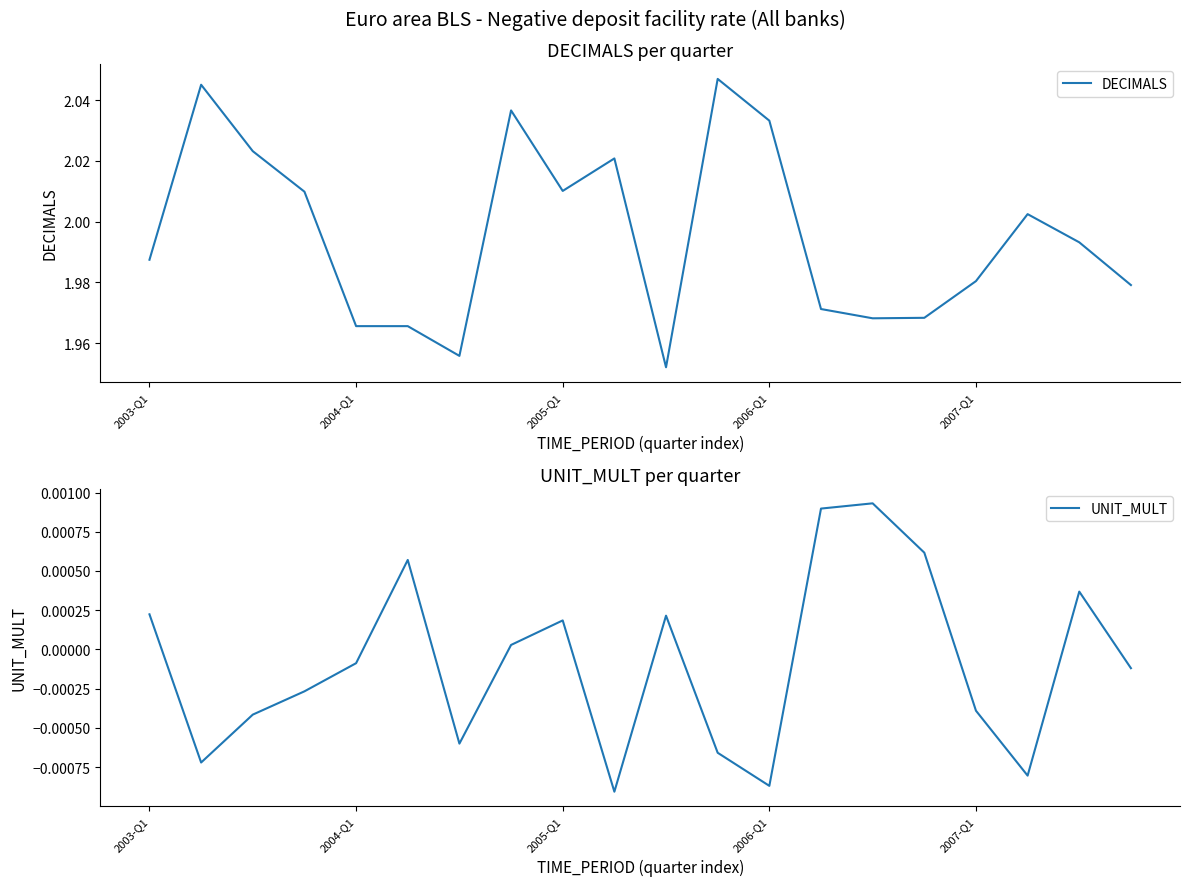

What position from the right is 14?

6